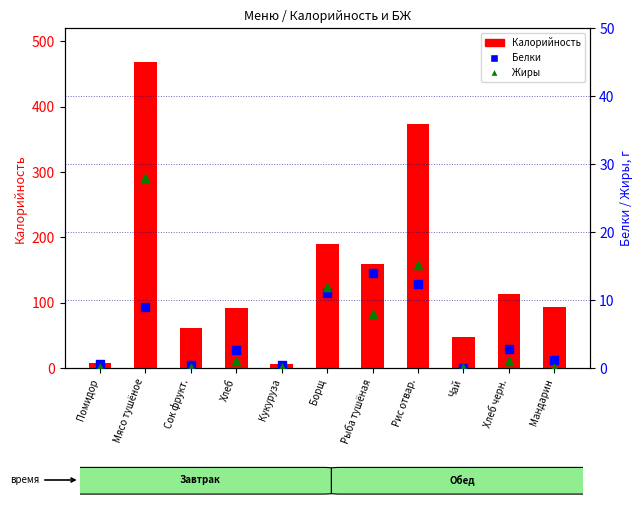

At which category is the sum across all series the highest?

Мясо тушёное